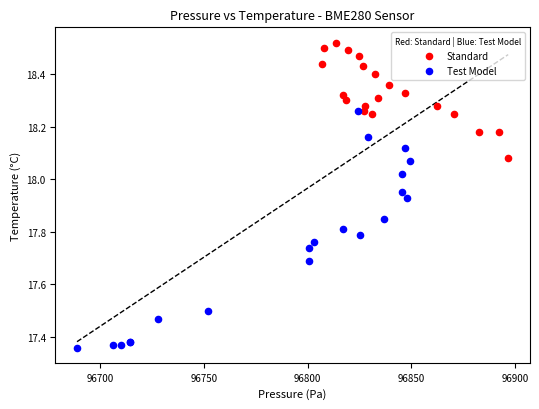

Which series has the largest Y range (max minus min)?

Test Model